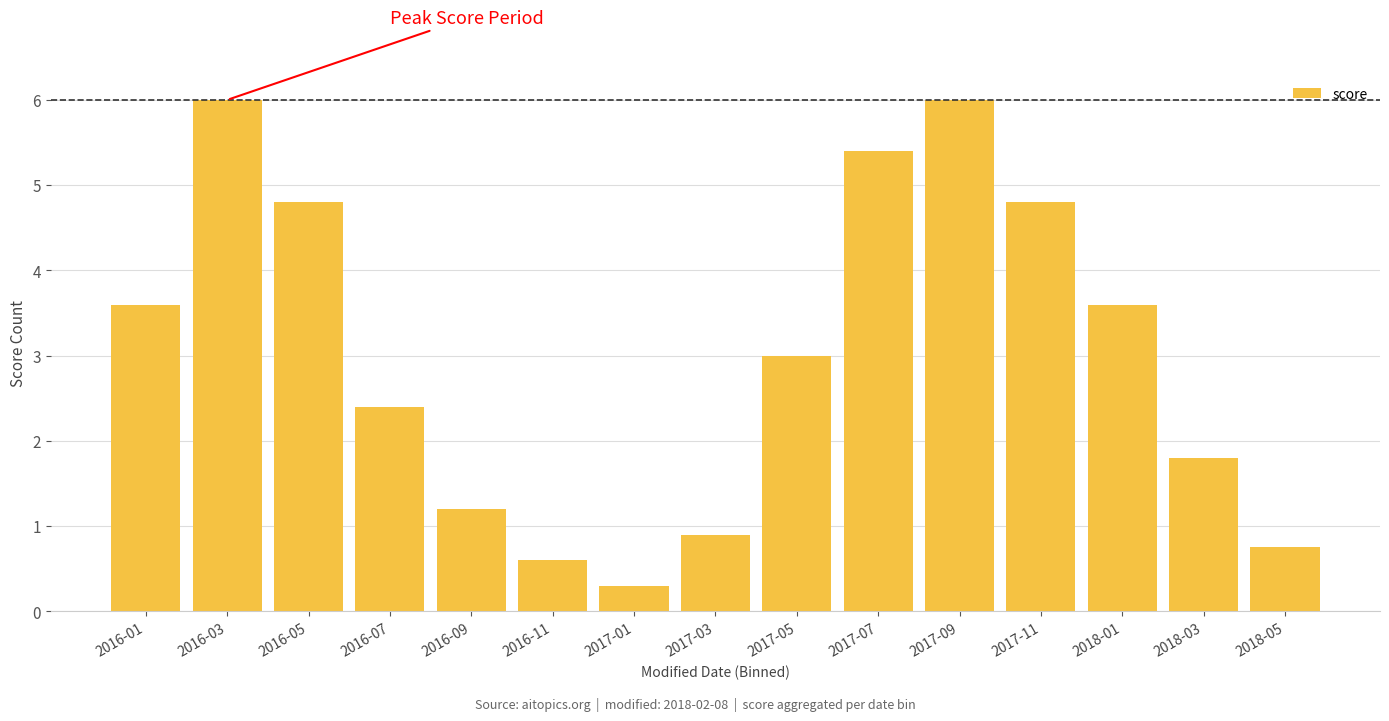

How many values are below 3?

7